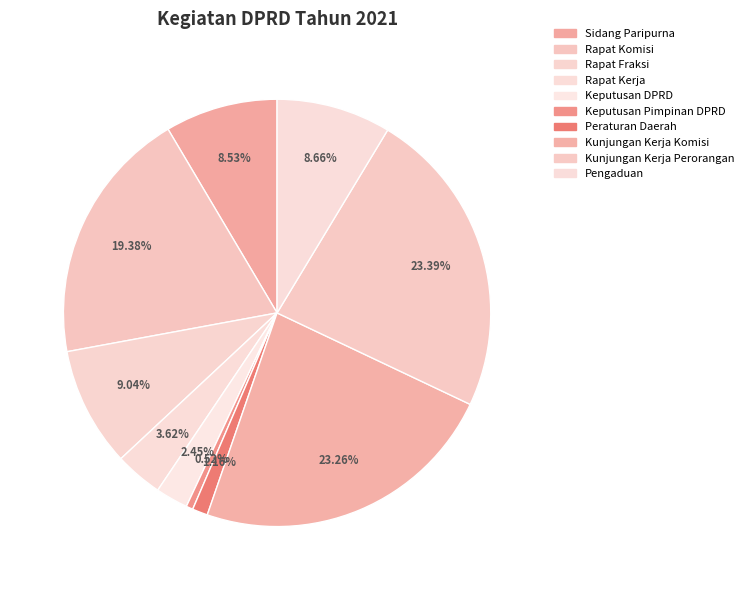

Do Rapat Kerja and Kunjungan Kerja Perorangan together represent more than half of the pie?

No